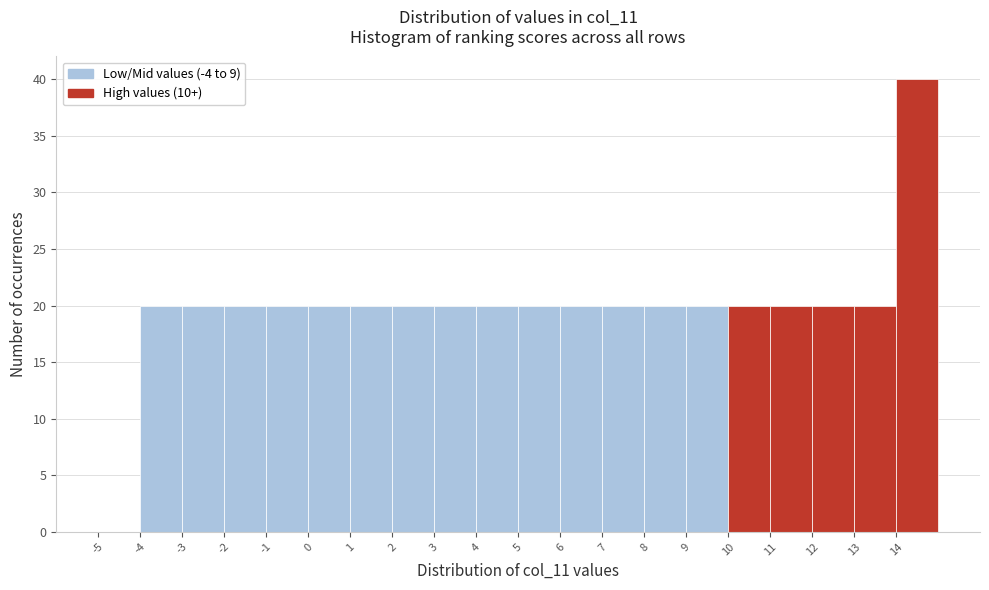

Reading left to right, transcribe this chart: for each bar, give the range it covers on the x-axis and its height. The values are not printed on the chart, so give them approximately, as read against the axis.

-5 to -4: 0
-4 to -3: 20
-3 to -2: 20
-2 to -1: 20
-1 to 0: 20
0 to 1: 20
1 to 2: 20
2 to 3: 20
3 to 4: 20
4 to 5: 20
5 to 6: 20
6 to 7: 20
7 to 8: 20
8 to 9: 20
9 to 10: 20
10 to 11: 20
11 to 12: 20
12 to 13: 20
13 to 14: 20
14 to 15: 40